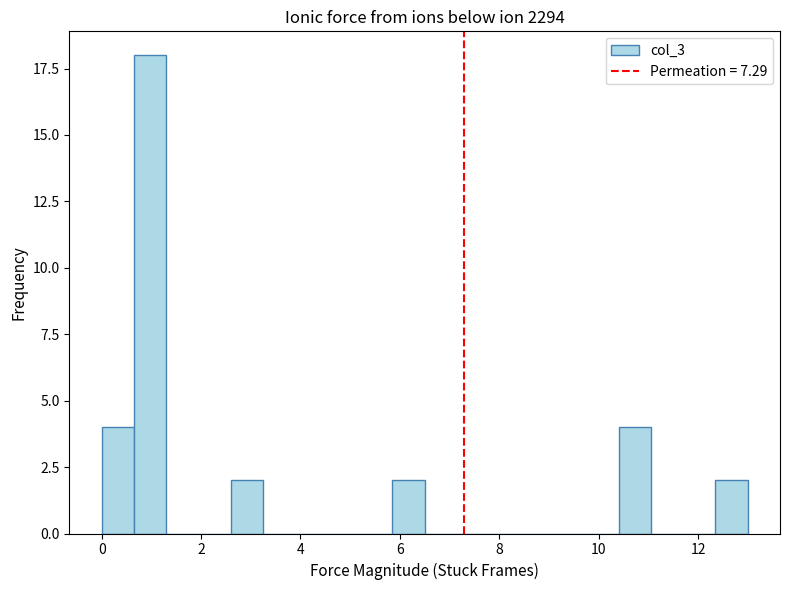

Read against the x-axis, roughly where is the centre of the tallest bar?

1.0